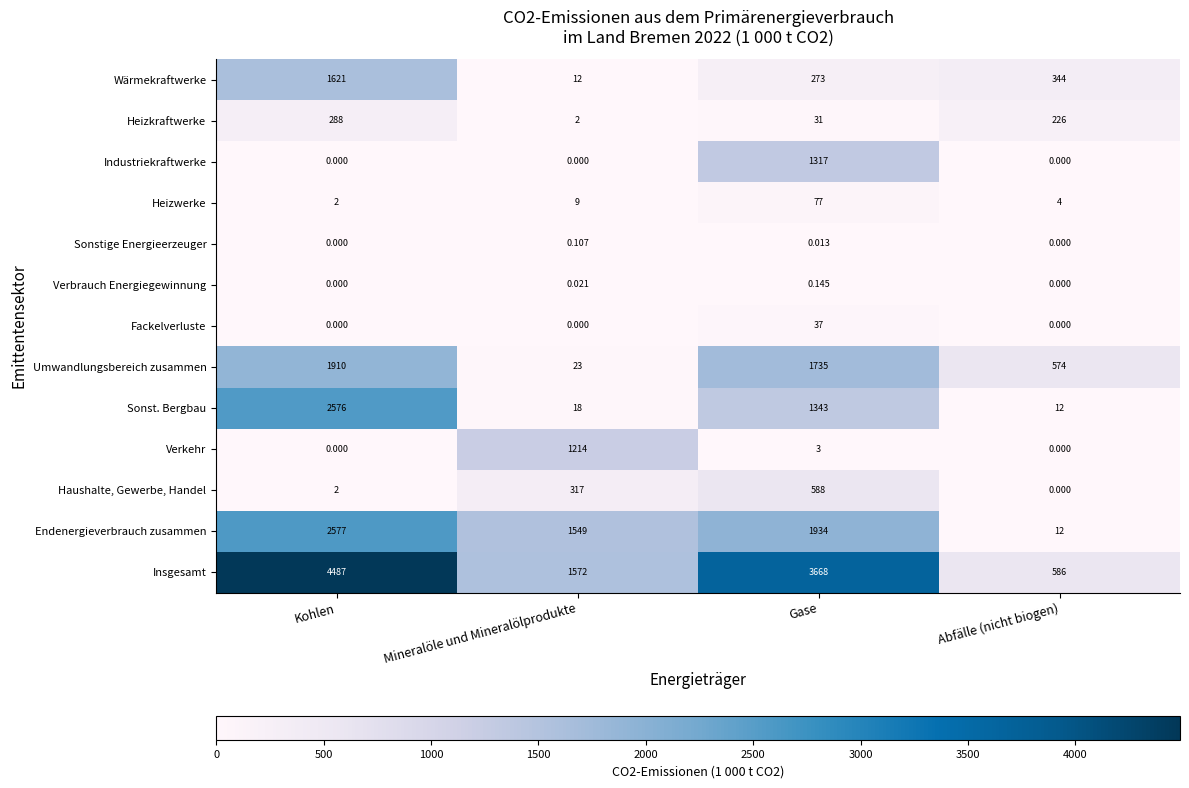

List the labels in order of Insgesamt value, smallest first.

Abfälle (nicht biogen), Mineralöle und Mineralölprodukte, Gase, Kohlen